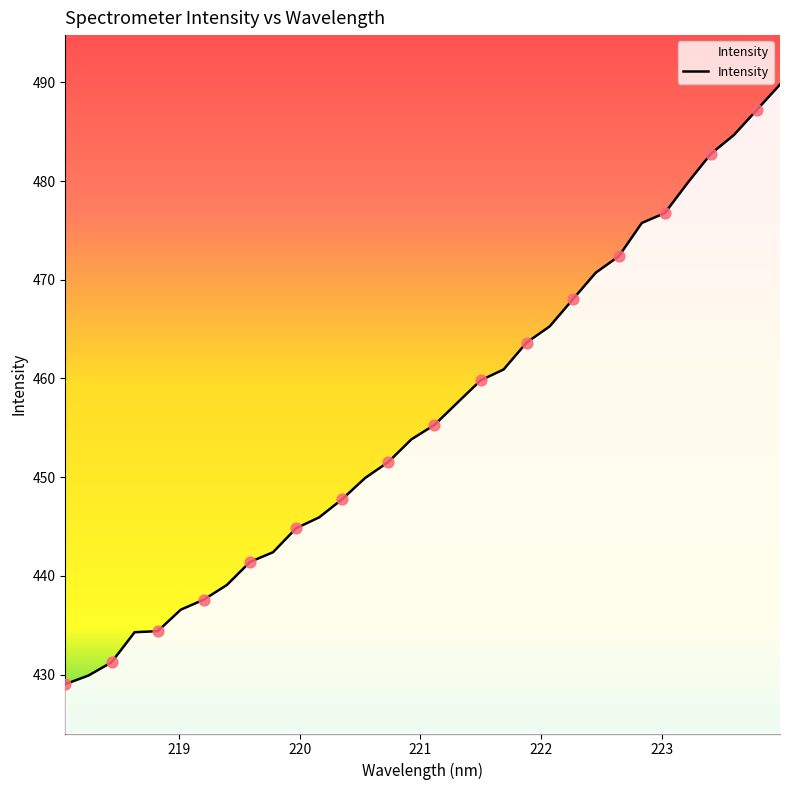

What is the difference between the maximum and minimum values?

60.8